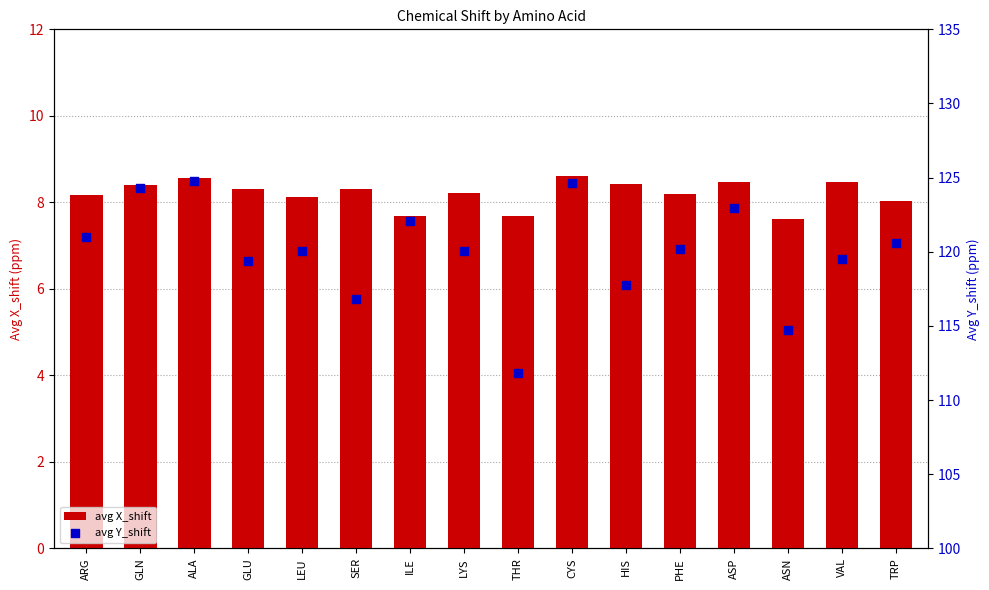

Which series has the largest total across all categories?

avg Y_shift